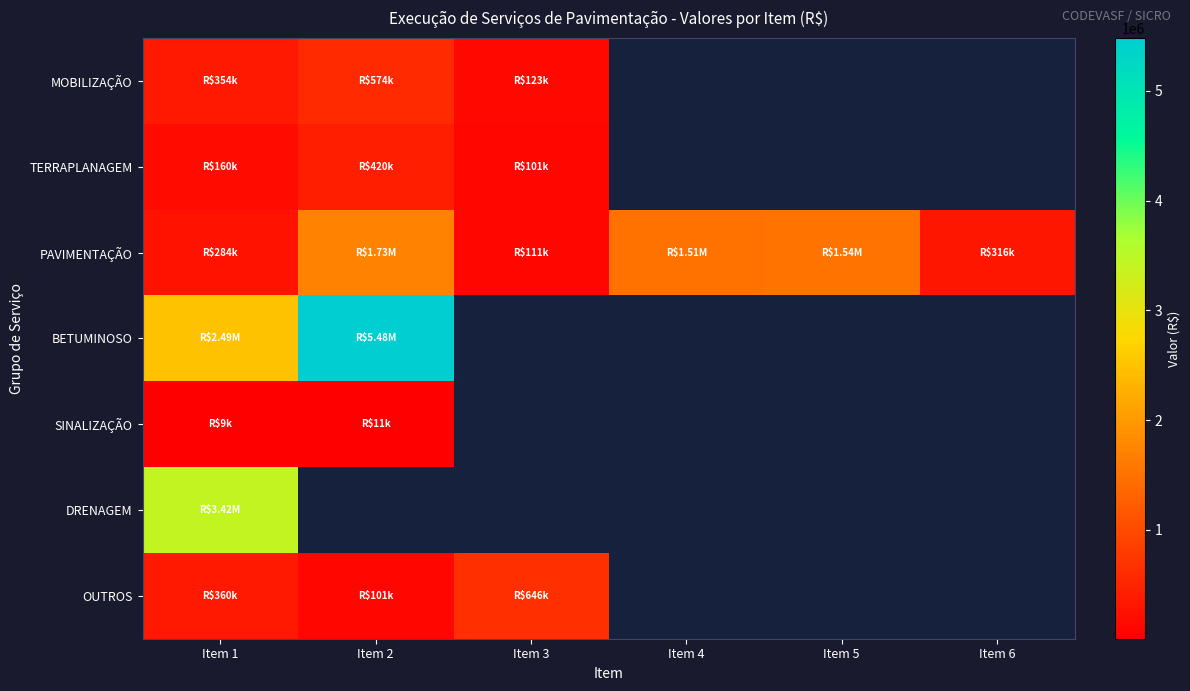

Between Item 3 and Item 2, which is larger?

Item 2